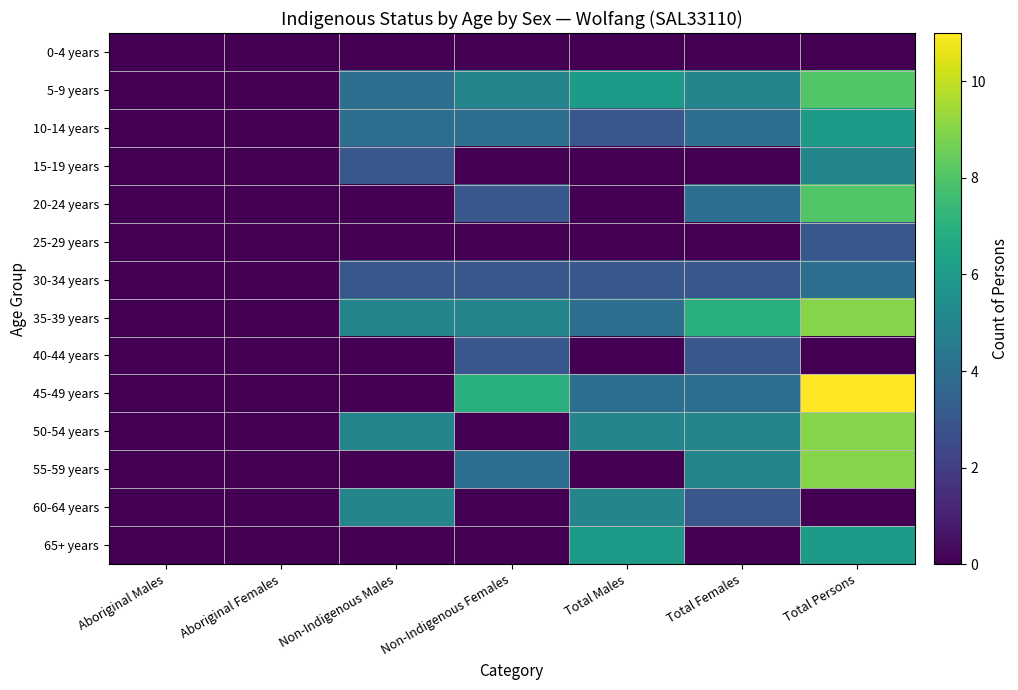

Reading left to right, what are all the values shown in this chart?

0-4 years: Aboriginal Males=0	Aboriginal Females=0	Non-Indigenous Males=0	Non-Indigenous Females=0	Total Males=0	Total Females=0	Total Persons=0
5-9 years: Aboriginal Males=0	Aboriginal Females=0	Non-Indigenous Males=4	Non-Indigenous Females=5	Total Males=6	Total Females=5	Total Persons=8
10-14 years: Aboriginal Males=0	Aboriginal Females=0	Non-Indigenous Males=4	Non-Indigenous Females=4	Total Males=3	Total Females=4	Total Persons=6
15-19 years: Aboriginal Males=0	Aboriginal Females=0	Non-Indigenous Males=3	Non-Indigenous Females=0	Total Males=0	Total Females=0	Total Persons=5
20-24 years: Aboriginal Males=0	Aboriginal Females=0	Non-Indigenous Males=0	Non-Indigenous Females=3	Total Males=0	Total Females=4	Total Persons=8
25-29 years: Aboriginal Males=0	Aboriginal Females=0	Non-Indigenous Males=0	Non-Indigenous Females=0	Total Males=0	Total Females=0	Total Persons=3
30-34 years: Aboriginal Males=0	Aboriginal Females=0	Non-Indigenous Males=3	Non-Indigenous Females=3	Total Males=3	Total Females=3	Total Persons=4
35-39 years: Aboriginal Males=0	Aboriginal Females=0	Non-Indigenous Males=5	Non-Indigenous Females=5	Total Males=4	Total Females=7	Total Persons=9
40-44 years: Aboriginal Males=0	Aboriginal Females=0	Non-Indigenous Males=0	Non-Indigenous Females=3	Total Males=0	Total Females=3	Total Persons=0
45-49 years: Aboriginal Males=0	Aboriginal Females=0	Non-Indigenous Males=0	Non-Indigenous Females=7	Total Males=4	Total Females=4	Total Persons=11
50-54 years: Aboriginal Males=0	Aboriginal Females=0	Non-Indigenous Males=5	Non-Indigenous Females=0	Total Males=5	Total Females=5	Total Persons=9
55-59 years: Aboriginal Males=0	Aboriginal Females=0	Non-Indigenous Males=0	Non-Indigenous Females=4	Total Males=0	Total Females=5	Total Persons=9
60-64 years: Aboriginal Males=0	Aboriginal Females=0	Non-Indigenous Males=5	Non-Indigenous Females=0	Total Males=5	Total Females=3	Total Persons=0
65+ years: Aboriginal Males=0	Aboriginal Females=0	Non-Indigenous Males=0	Non-Indigenous Females=0	Total Males=6	Total Females=0	Total Persons=6